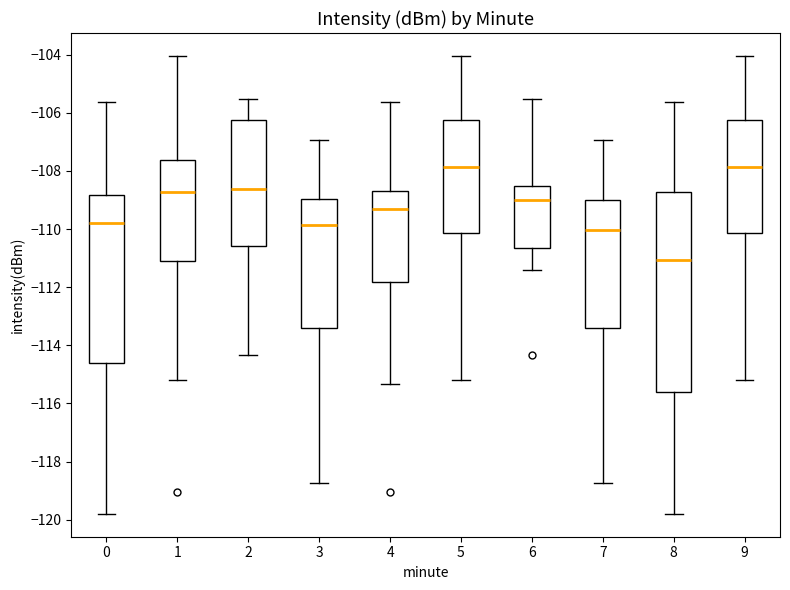

Which box's median line is the lowest?

8